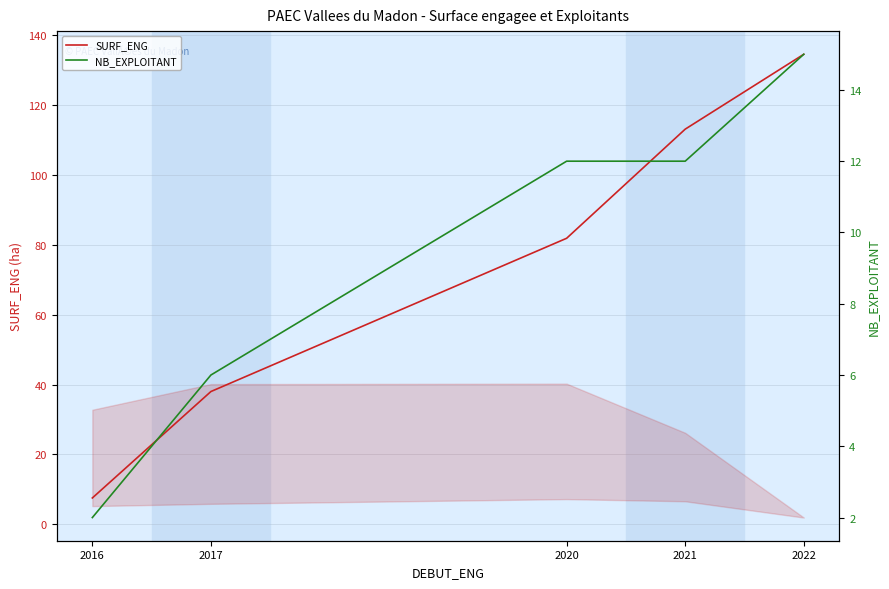

Reading right to left, list all the values displayed in this chart.

SURF_ENG: 2022=134.5	2021=113.1	2020=81.9	2017=38.0	2016=7.5
NB_EXPLOITANT: 2022=15.0	2021=12.0	2020=12.0	2017=6.0	2016=2.0